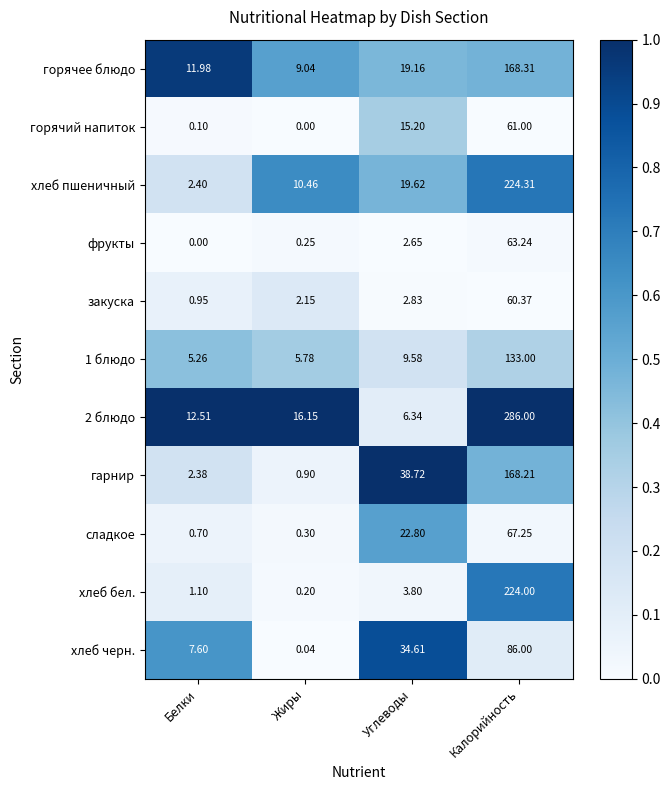

At which category is the sum across all series the highest?

Калорийность